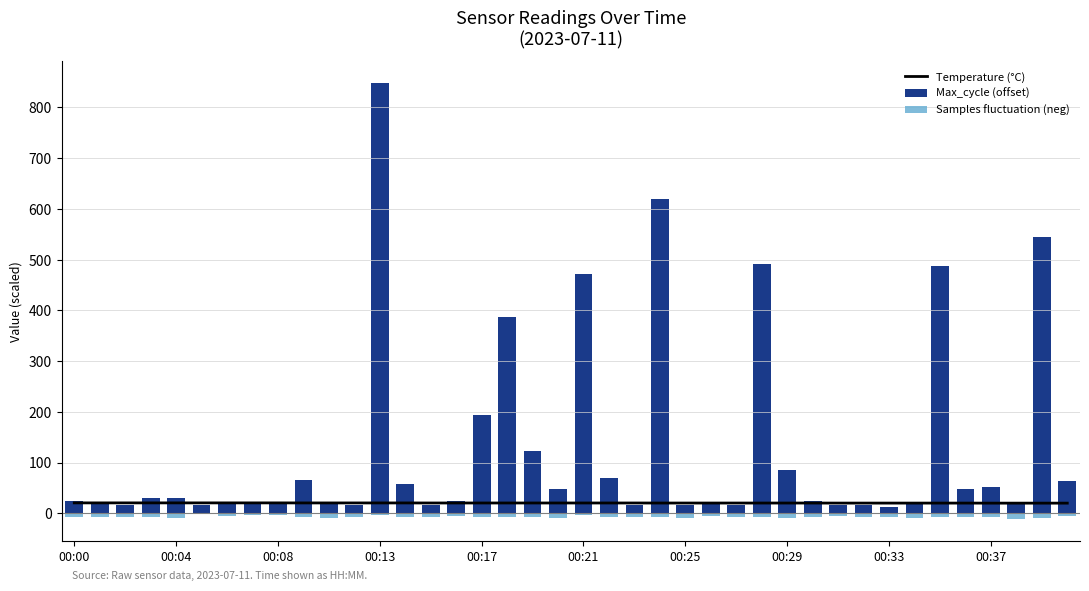

What is the value of the Max_cycle (offset) bar at the 7th from the left?

23.0